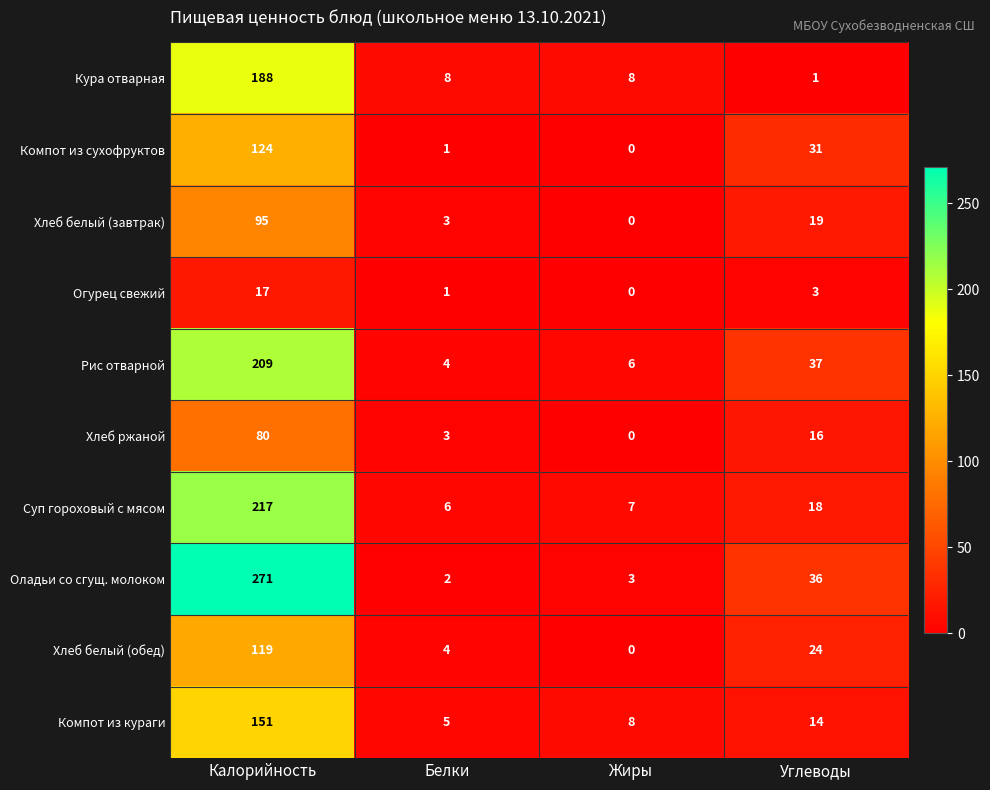

Which category has the lowest value across all series?

Жиры